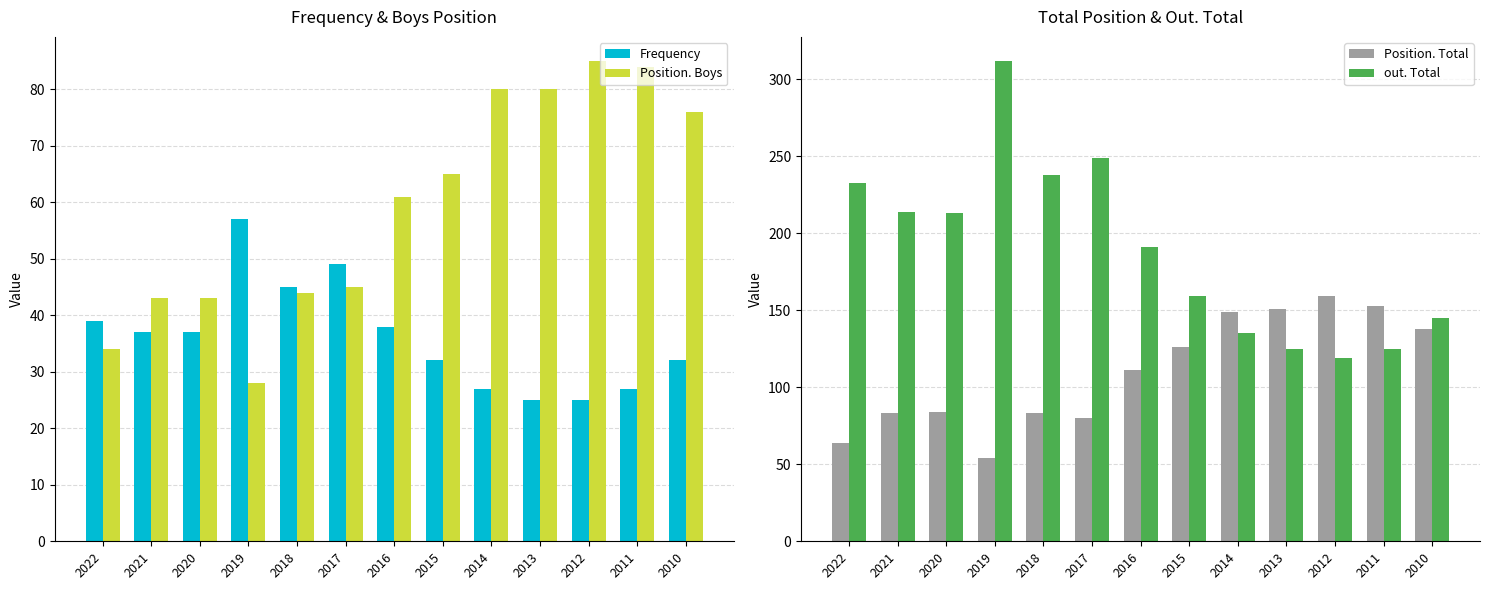

Which series changed the most between 2018 and 2014?

out. Total